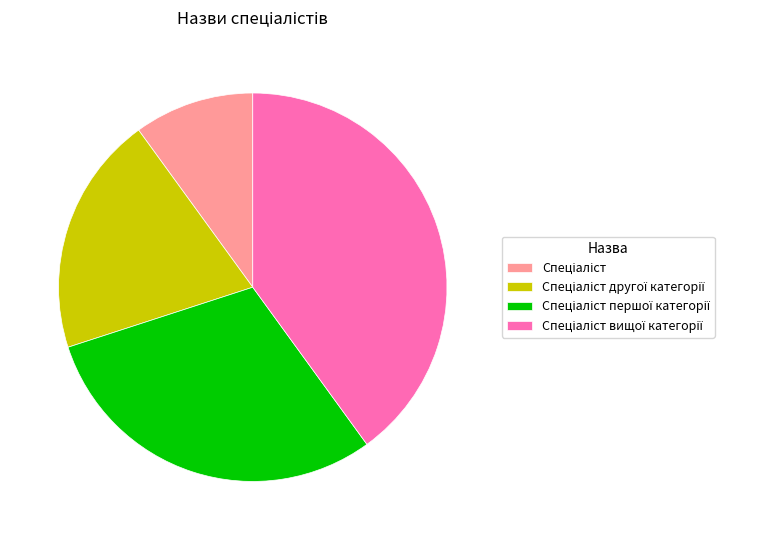

Does any single category account for the majority?

No